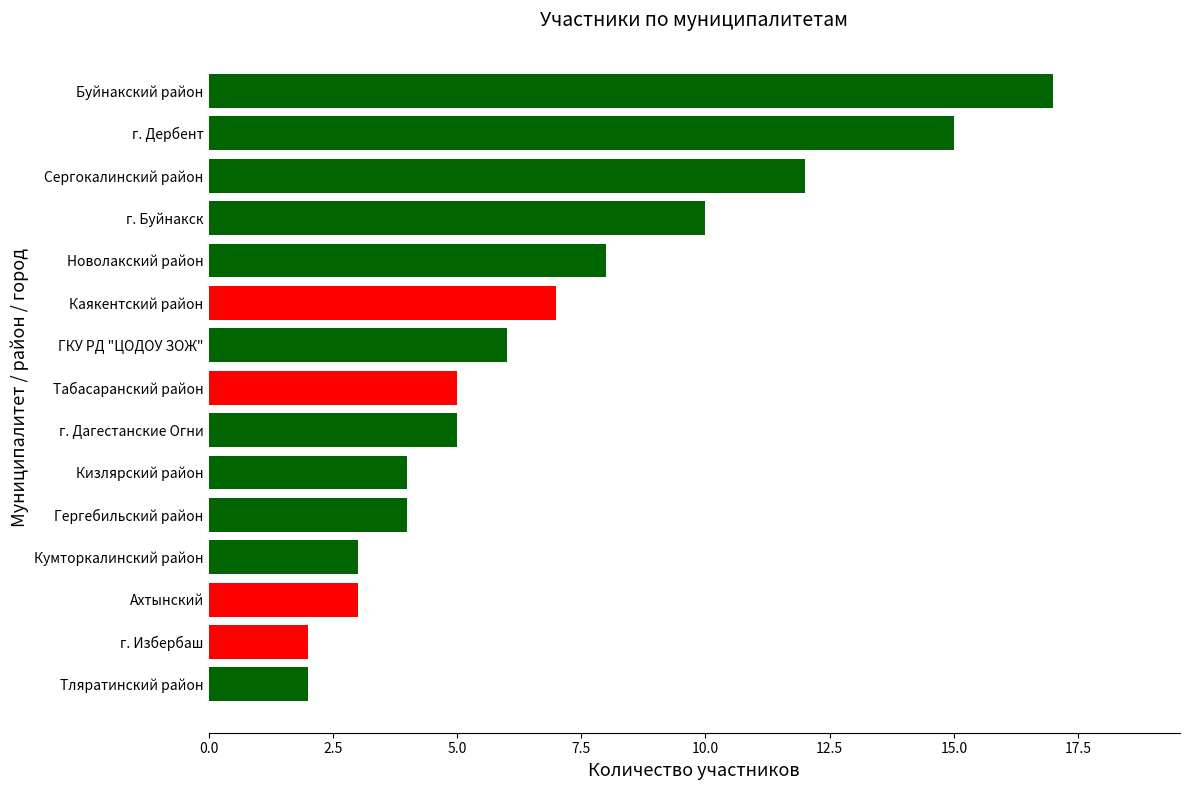

How many series are shown in this chart?

1